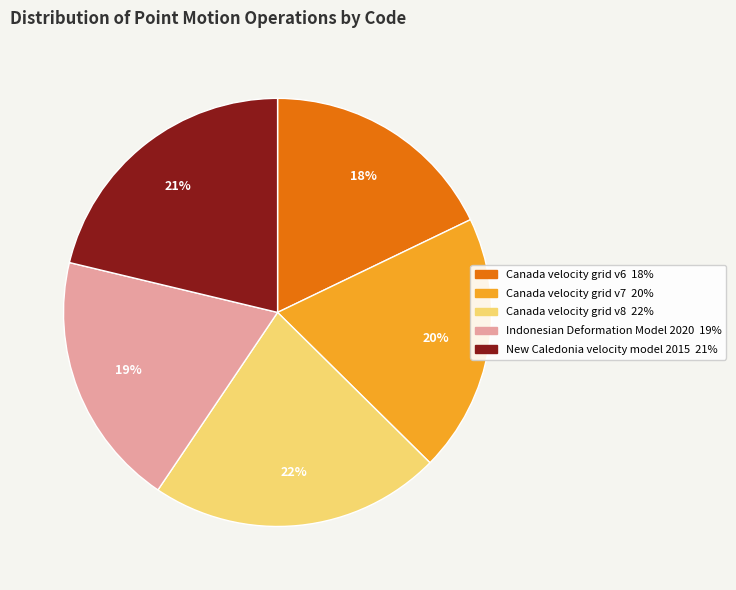

Do Canada velocity grid v7 and New Caledonia velocity model 2015 together represent more than half of the pie?

No